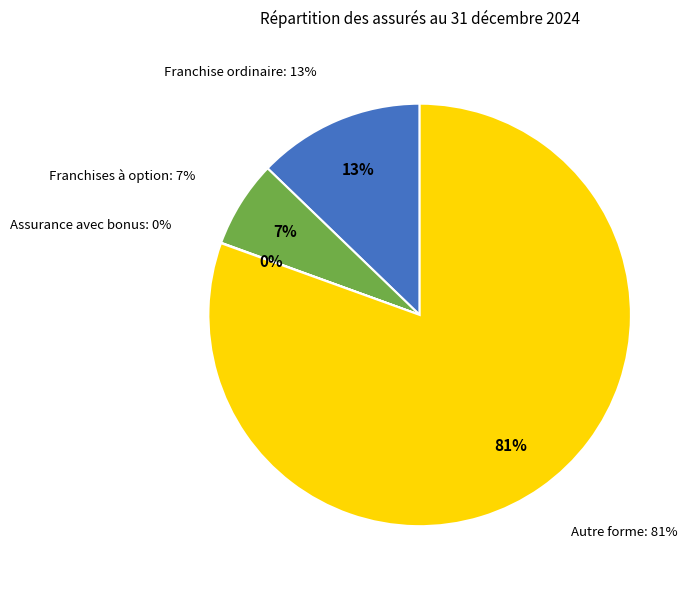

Which category has the smallest portion of the pie?

Assurance avec bonus